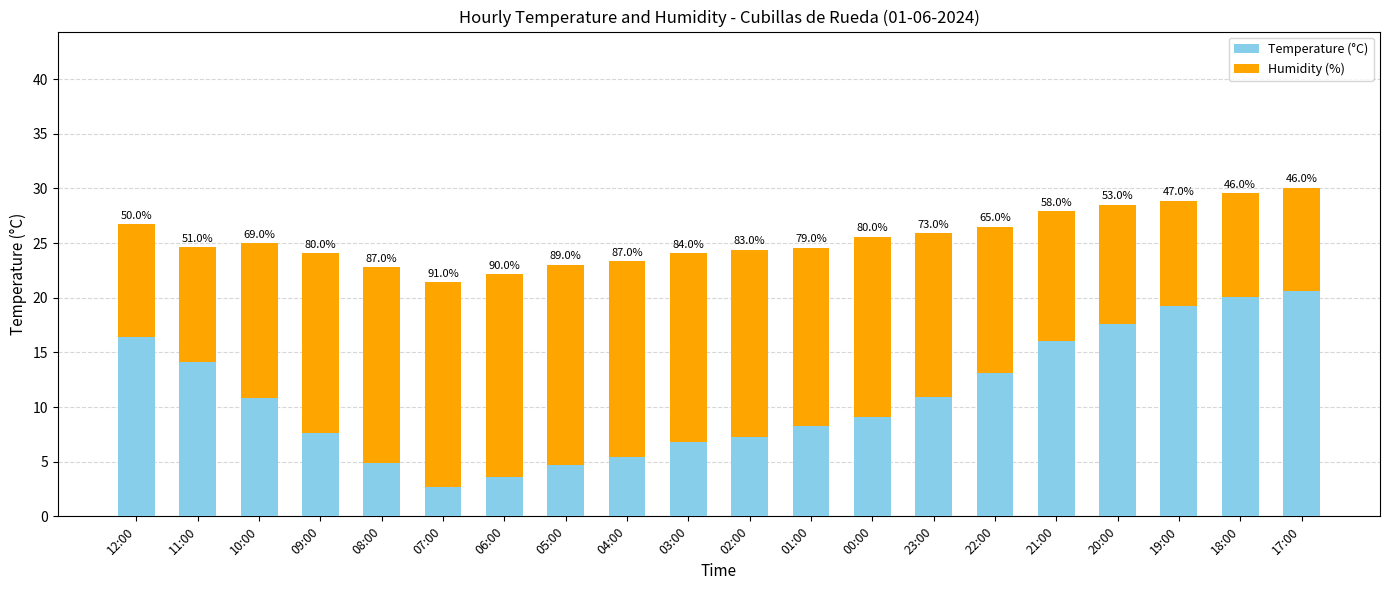

At which label is Humidity (%) closest to 14?

10:00